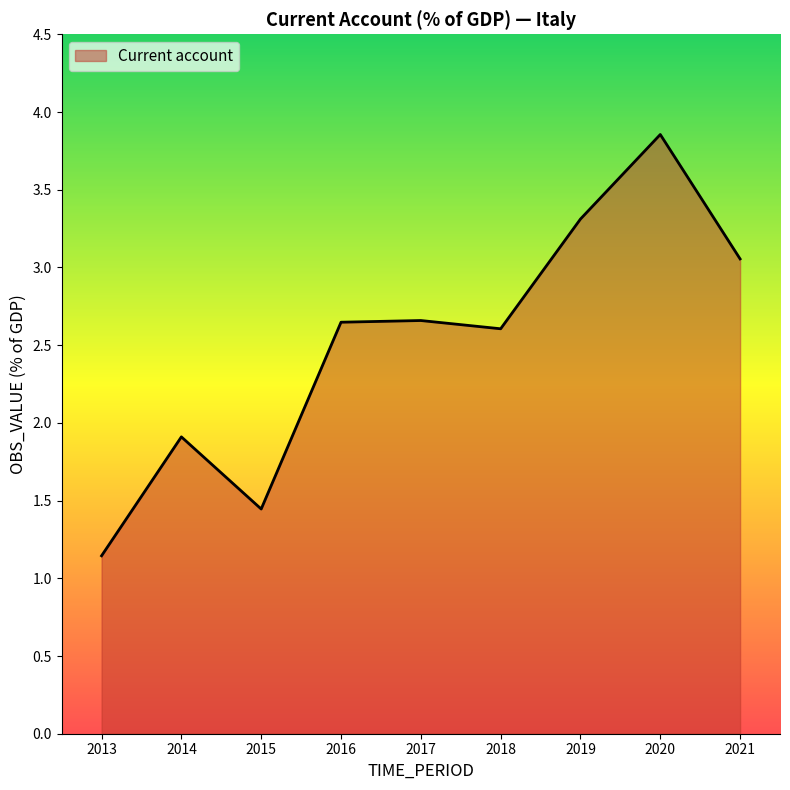

What is the difference between the maximum and second lowest values?

2.4